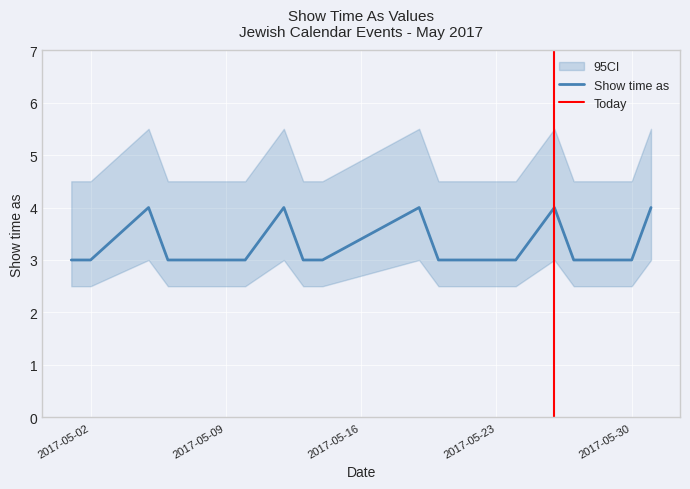

True or false: there are more than 2 points higher than both neighbors.

True